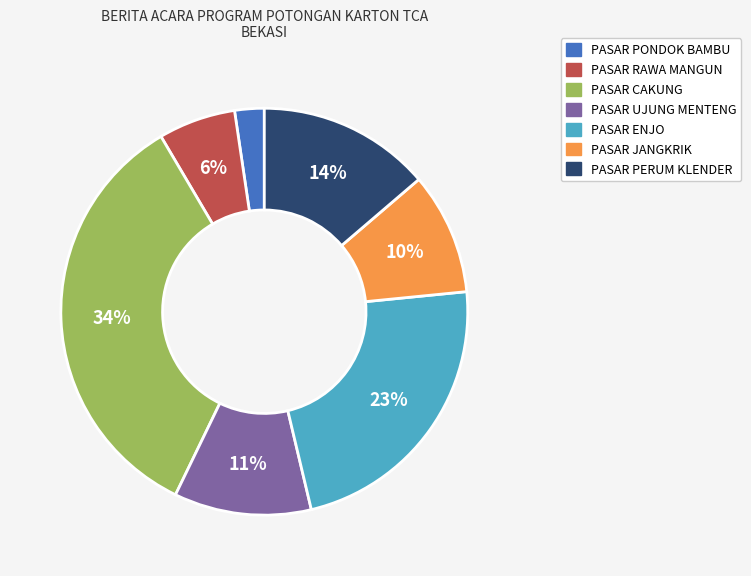

Is there a majority slice in this chart?

No